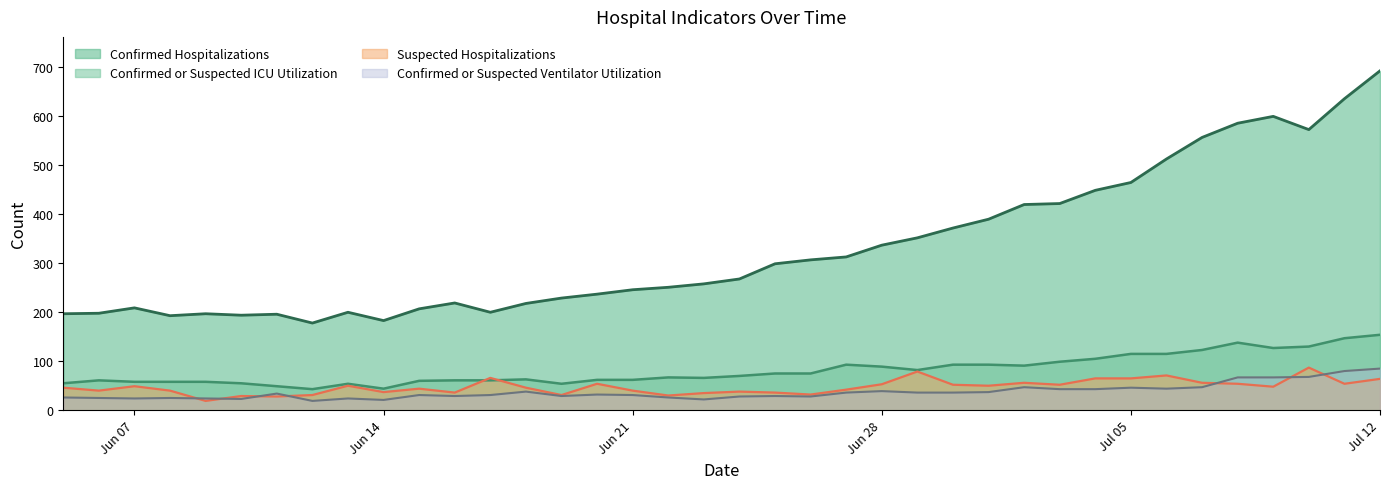

True or false: Confirmed Hospitalizations and Confirmed or Suspected ICU Utilization intersect in this chart.

False